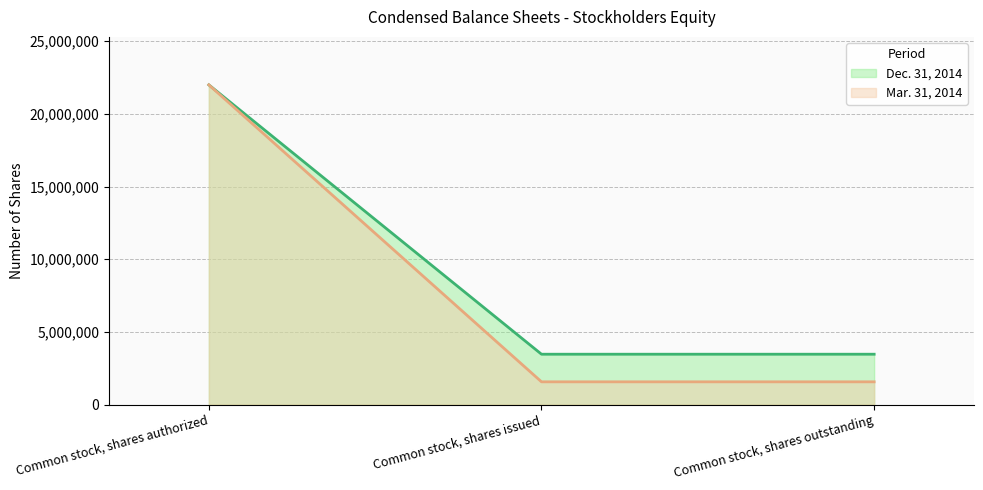

What is the average value of the Dec. 31, 2014 (line) series?

9640681